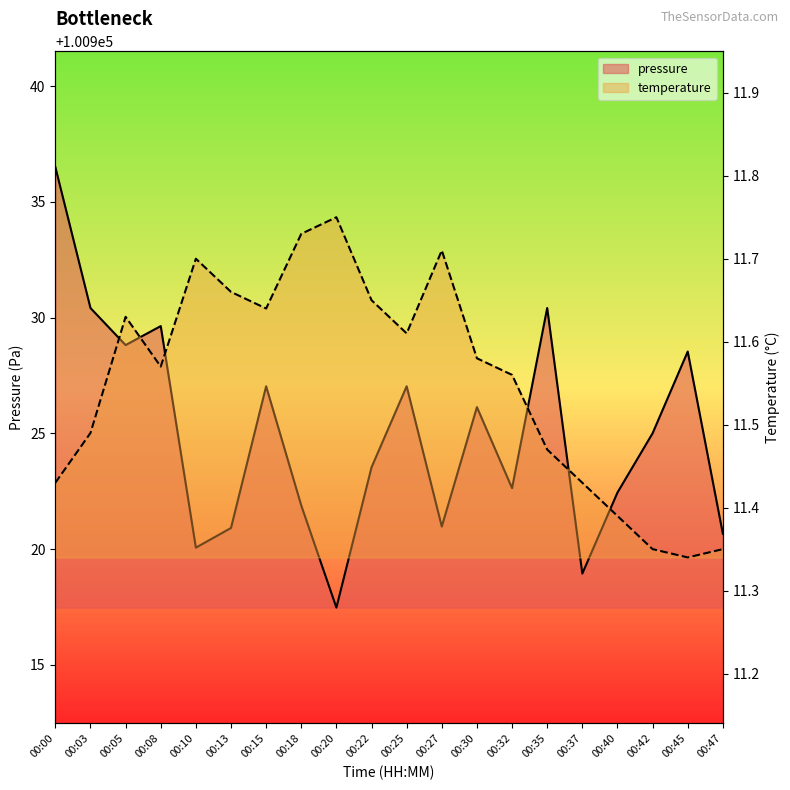

At how many categories does at least one series exceed 7749?

20